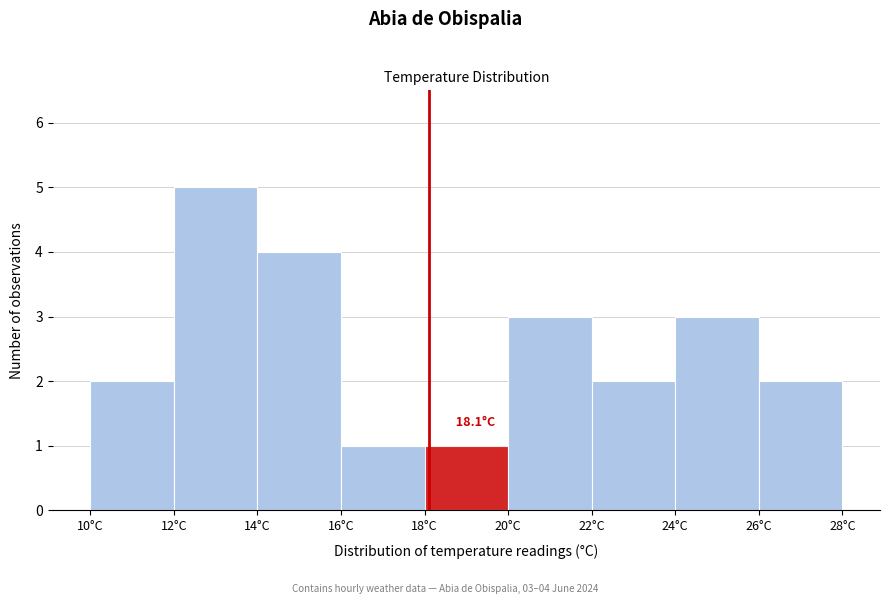

Which range on the x-axis has the tallest bar?

12 to 14